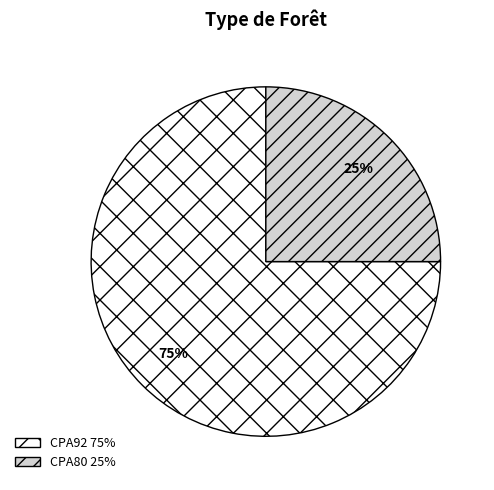

To the nearest percent, what is the average slice percentage?

50%